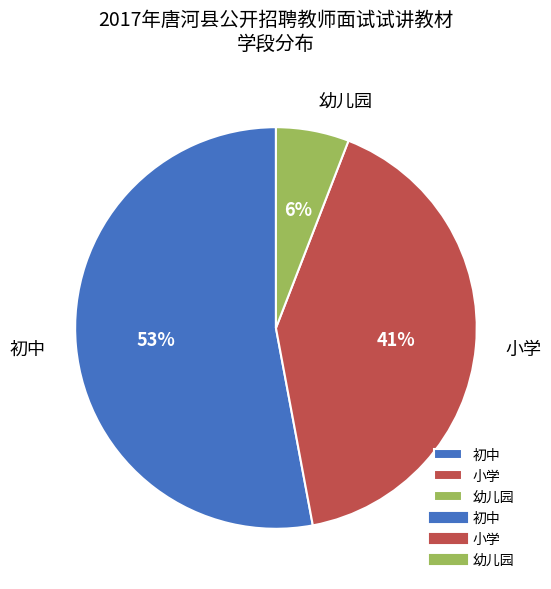

Which category has the biggest portion of the pie?

初中